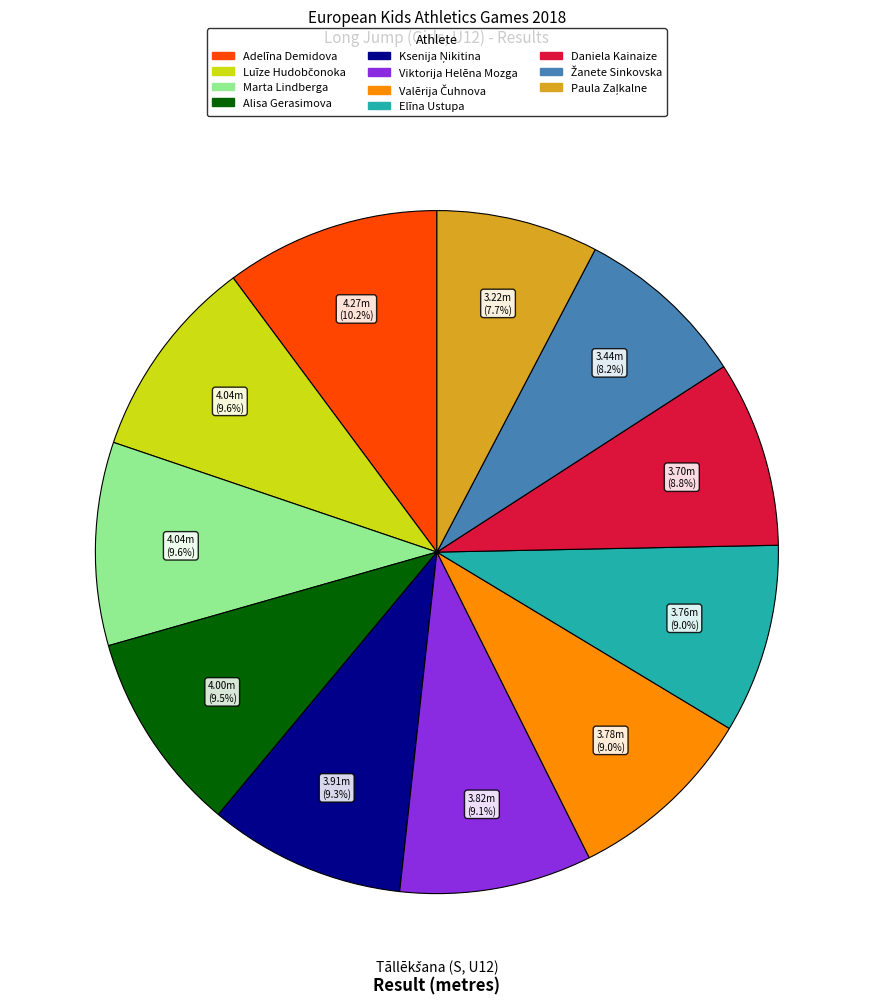

Is there any slice that represents more than half of the pie?

No